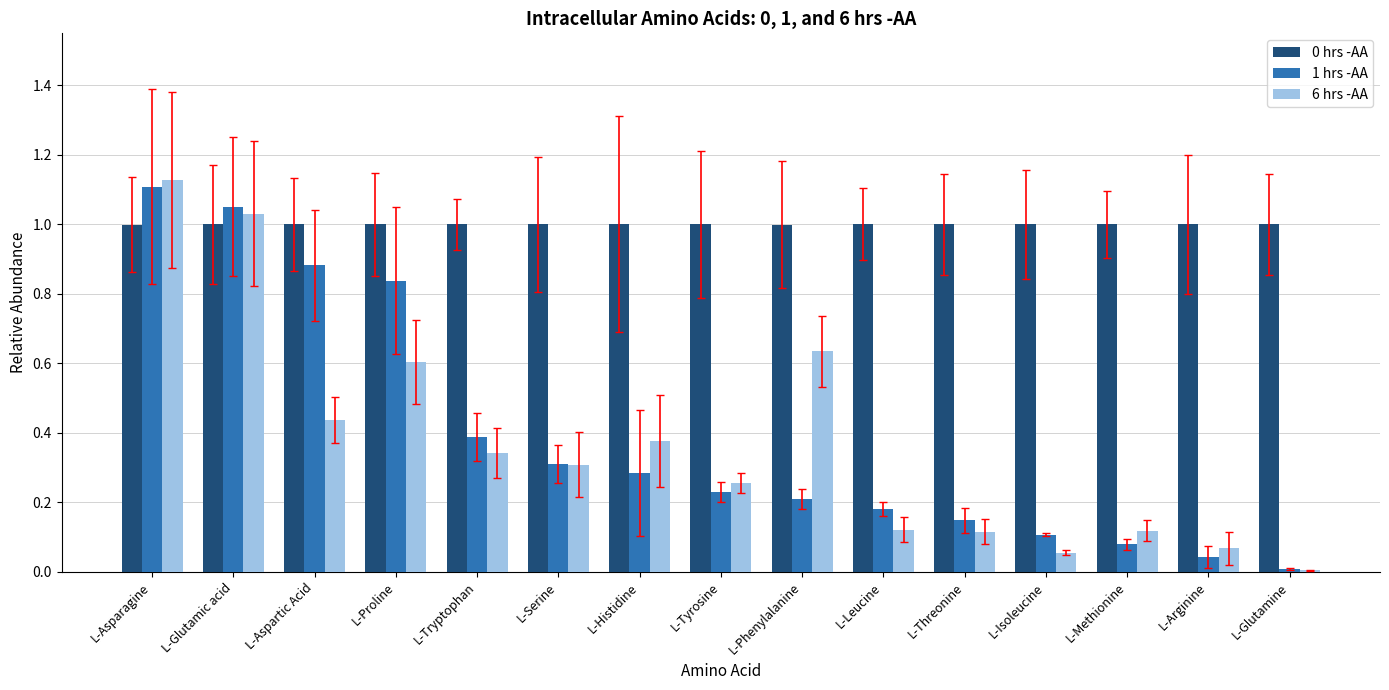

Which series has the widest spread of values?

6 hrs -AA